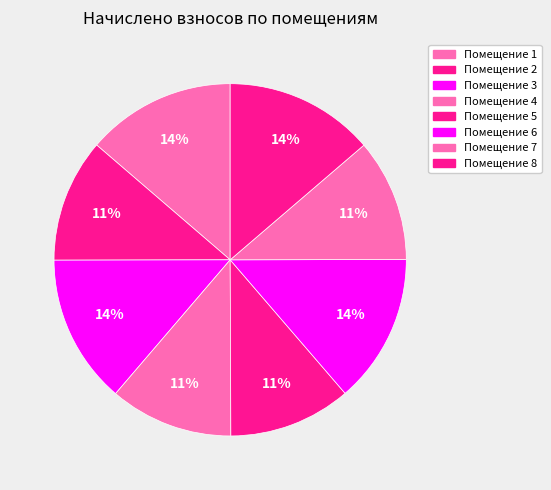

How many segments does this pie chart have?

8